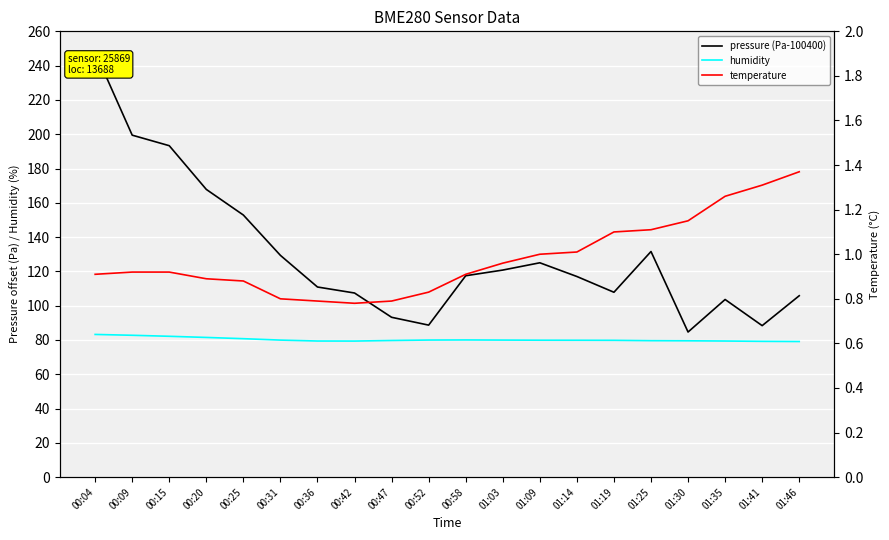

At which category does the chart reach its minimum across all series?

00:42